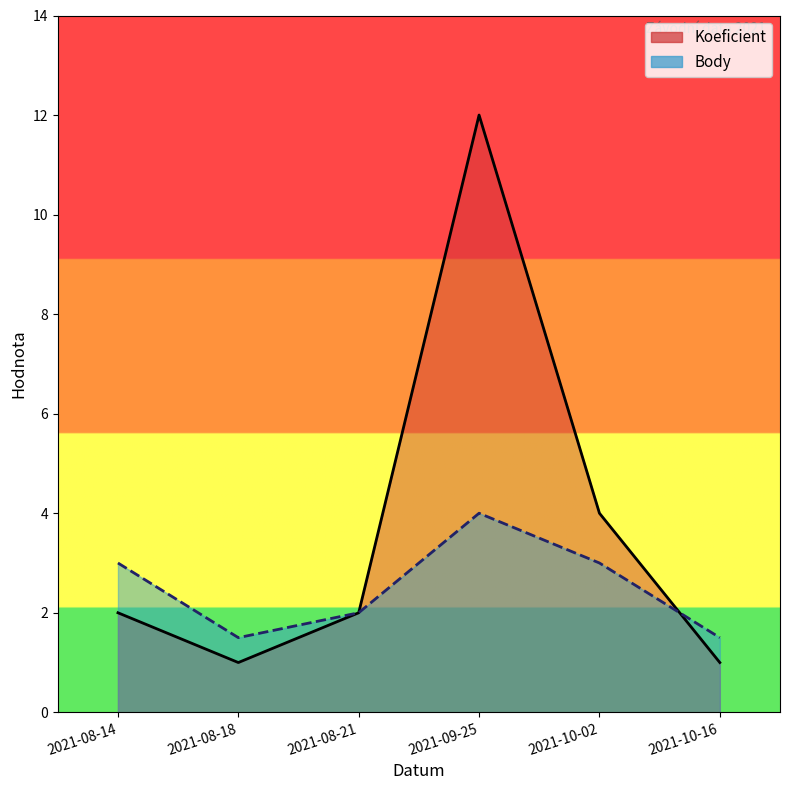

The value of Koeficient at 2021-10-16 is 0.4. True or false?

False